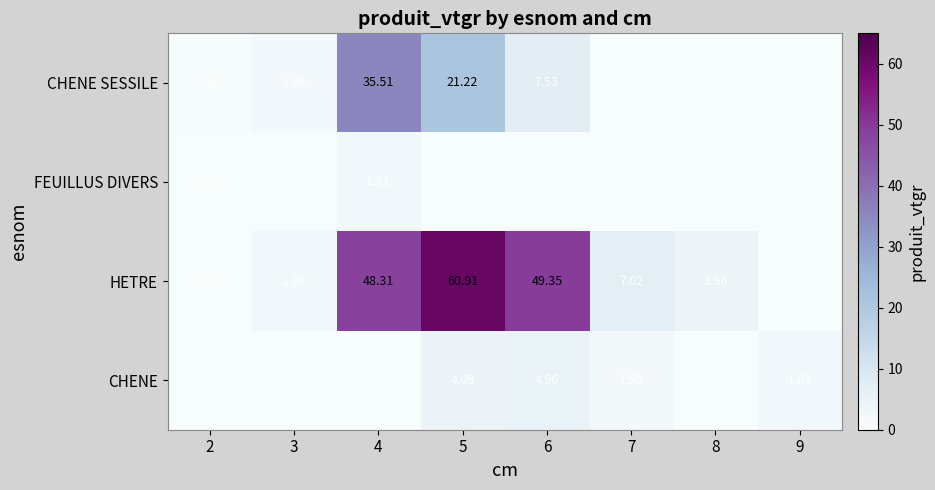

Is it true that CHENE SESSILE equals 0.1 at 2?

False